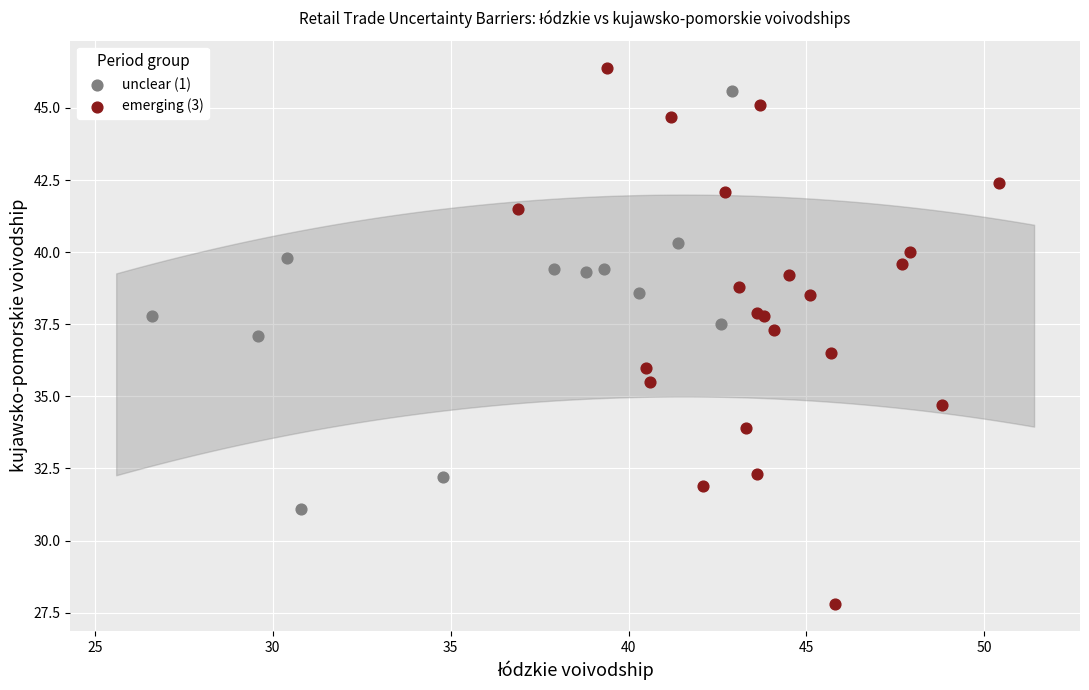

Which series contains the lowest Y value?

emerging (3)